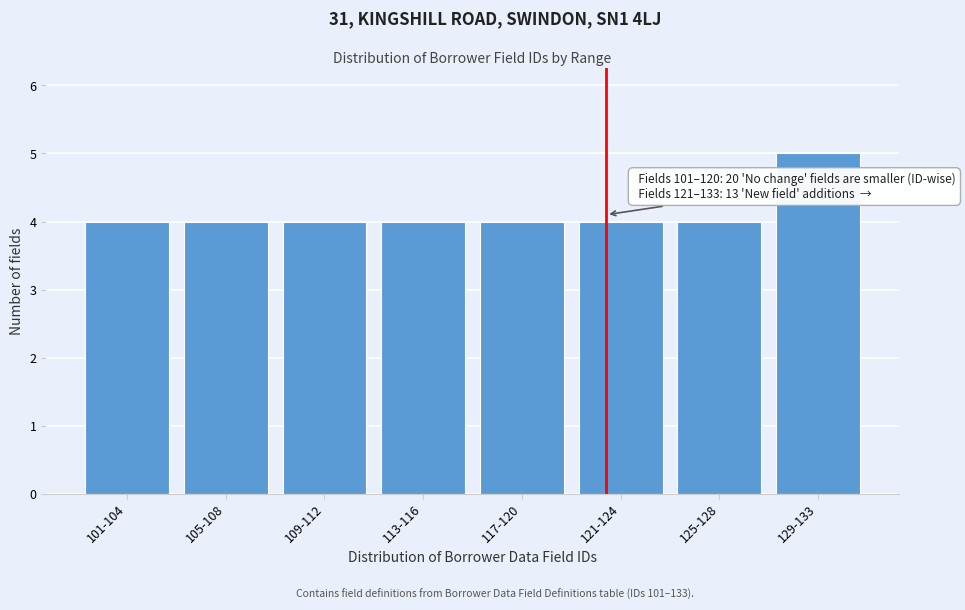

Reading left to right, list all the values displayed in this chart.

101-104=4	105-108=4	109-112=4	113-116=4	117-120=4	121-124=4	125-128=4	129-133=5